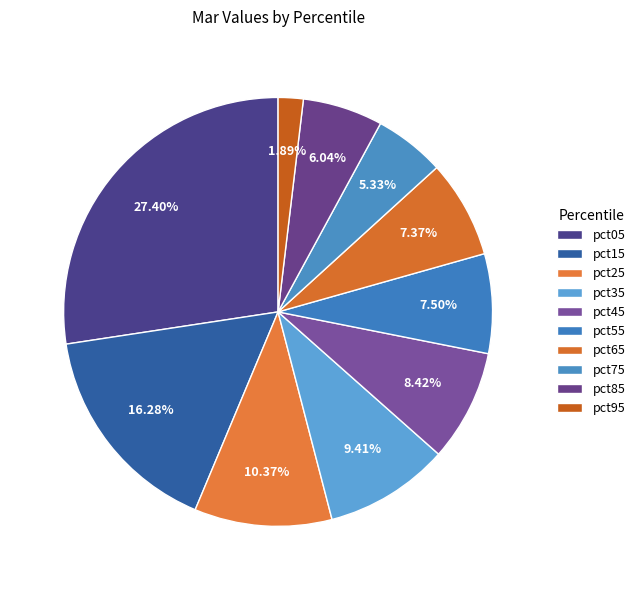

Count the number of slices in the pie.

10